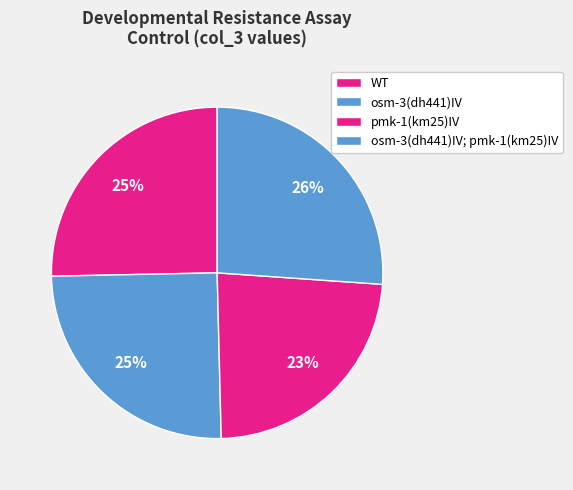

What percentage is the WT slice, to the nearest percent?

25%